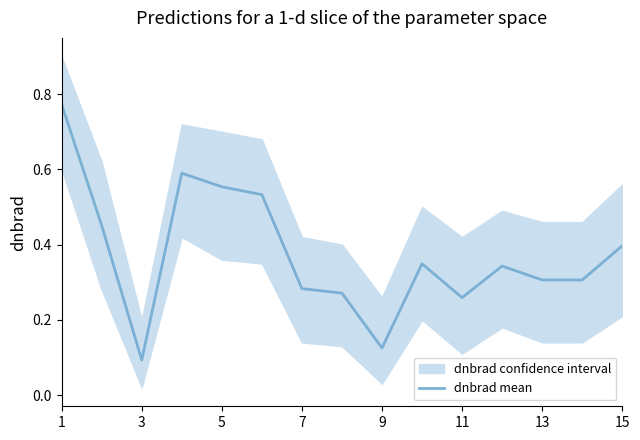

At which label does dnbrad mean reach its minimum?

3